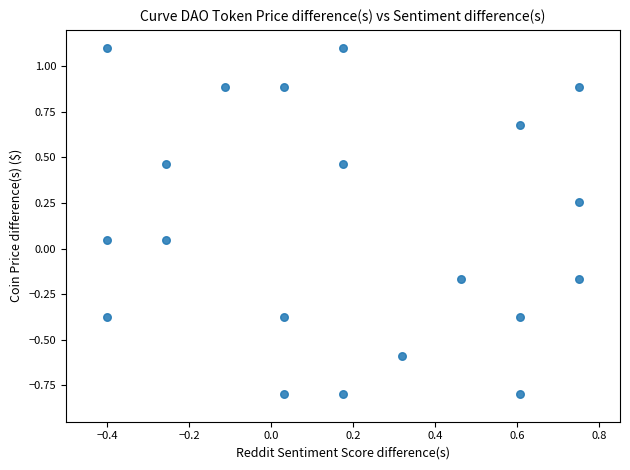

What is the range of Y values (max minus min)?

1.9